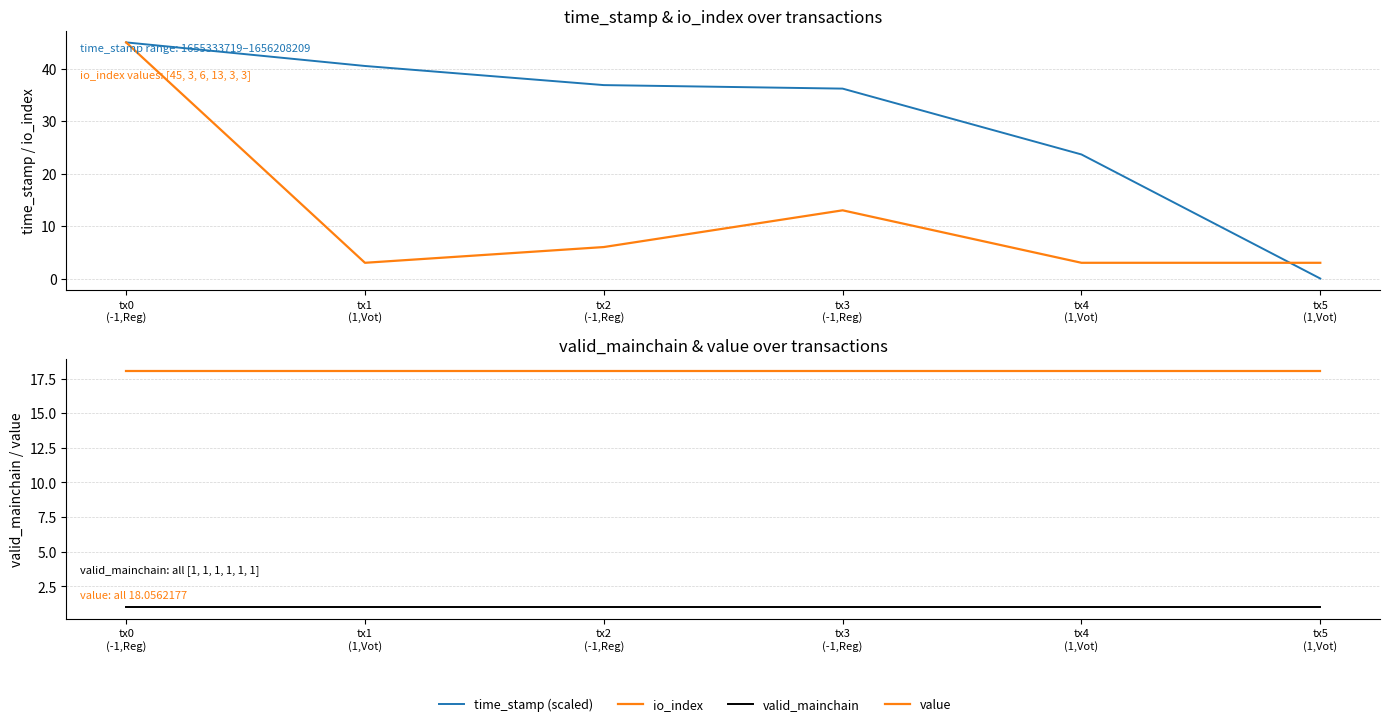

Between tx0
(-1,Reg) and tx5
(1,Vot), which series saw the biggest shift?

time_stamp (scaled)